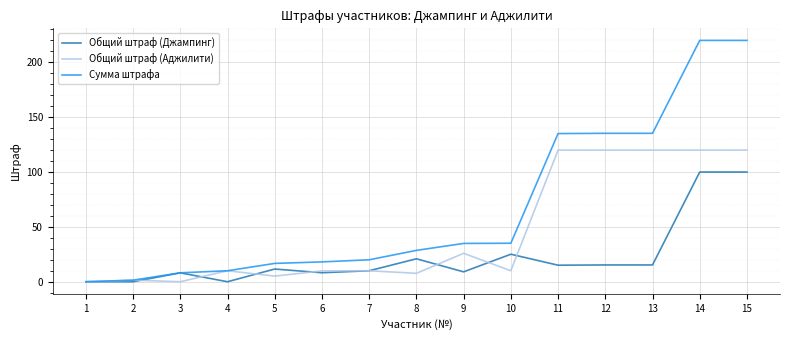

The Сумма штрафа series shows 10.0 at 4. True or false?

True